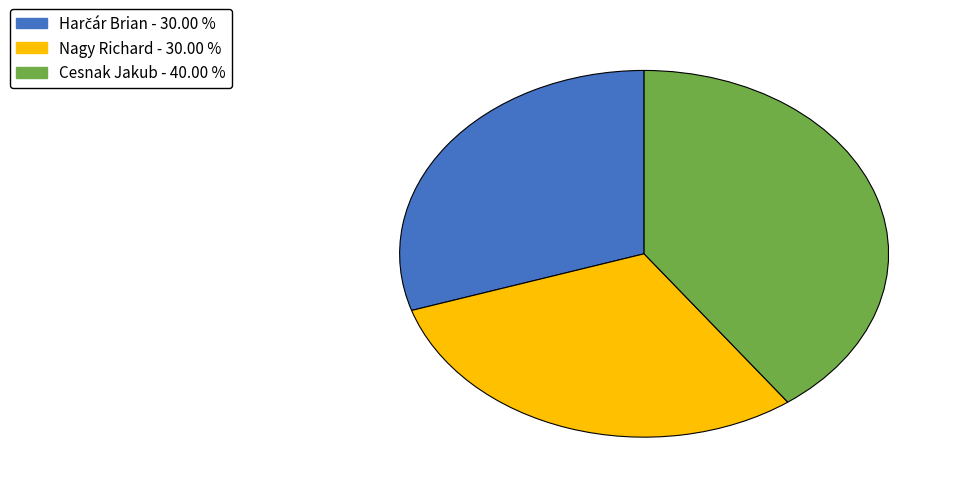

Which has a higher value, Cesnak Jakub or Nagy Richard?

Cesnak Jakub